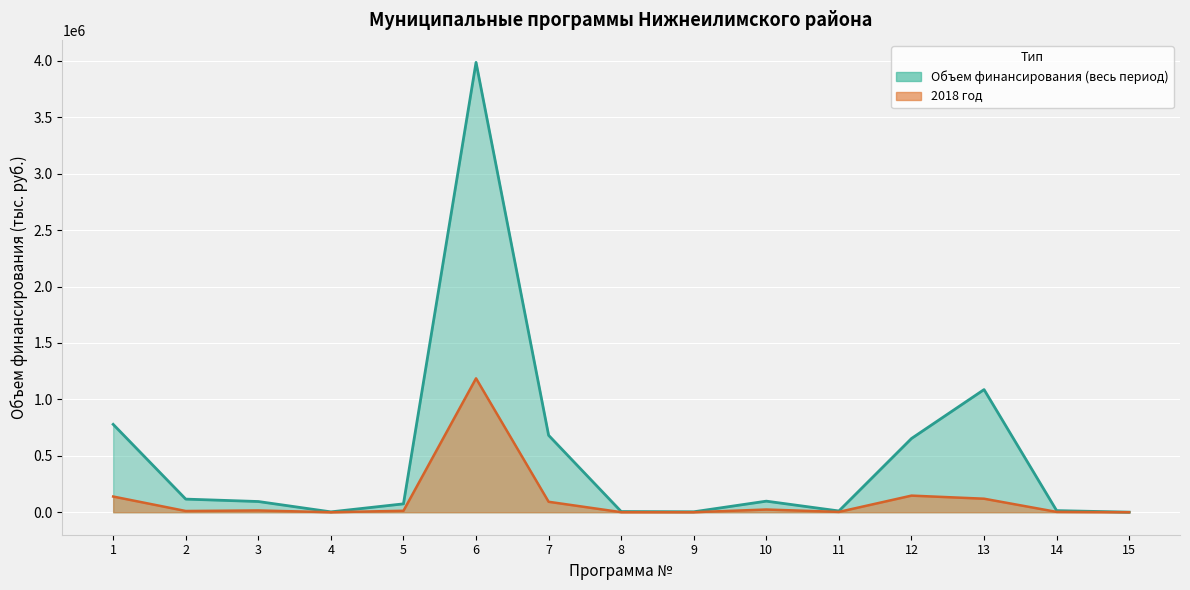

Where is 2018 год nearest to the value 593056?

12